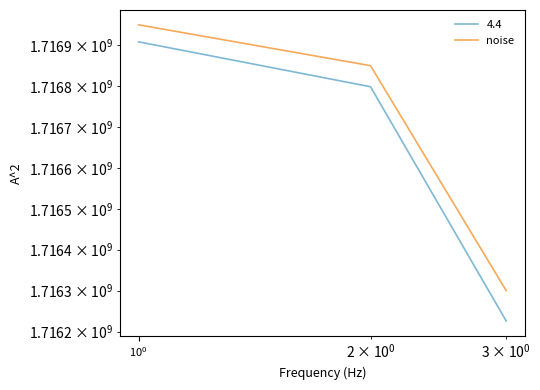

True or false: the data shows 2860629563 at $\mathdefault{10^{0}}$.

False